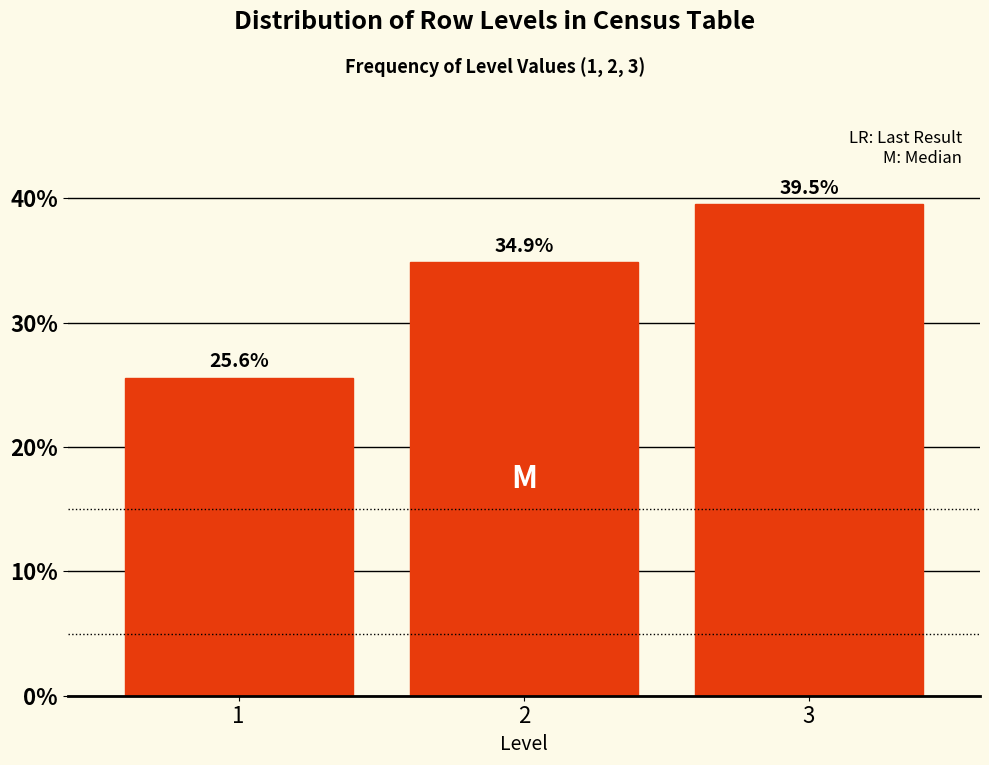

Reading right to left, transcribe all the data shown in this chart.

3=39.5	2=34.9	1=25.6